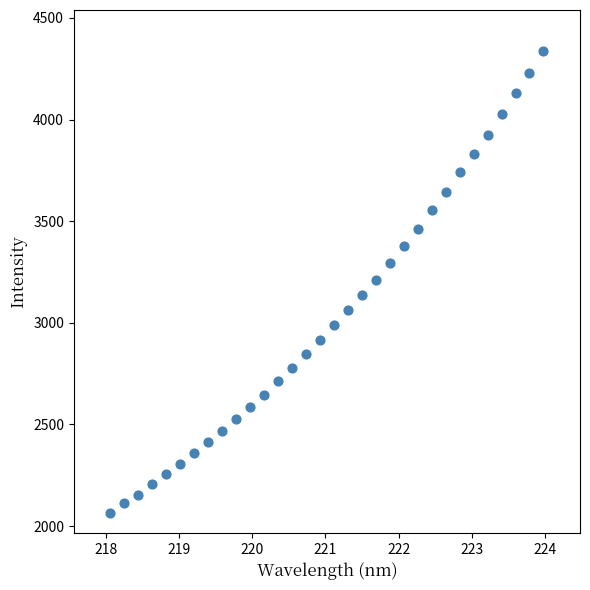

What is the range of Y values (max minus min)?

2272.9